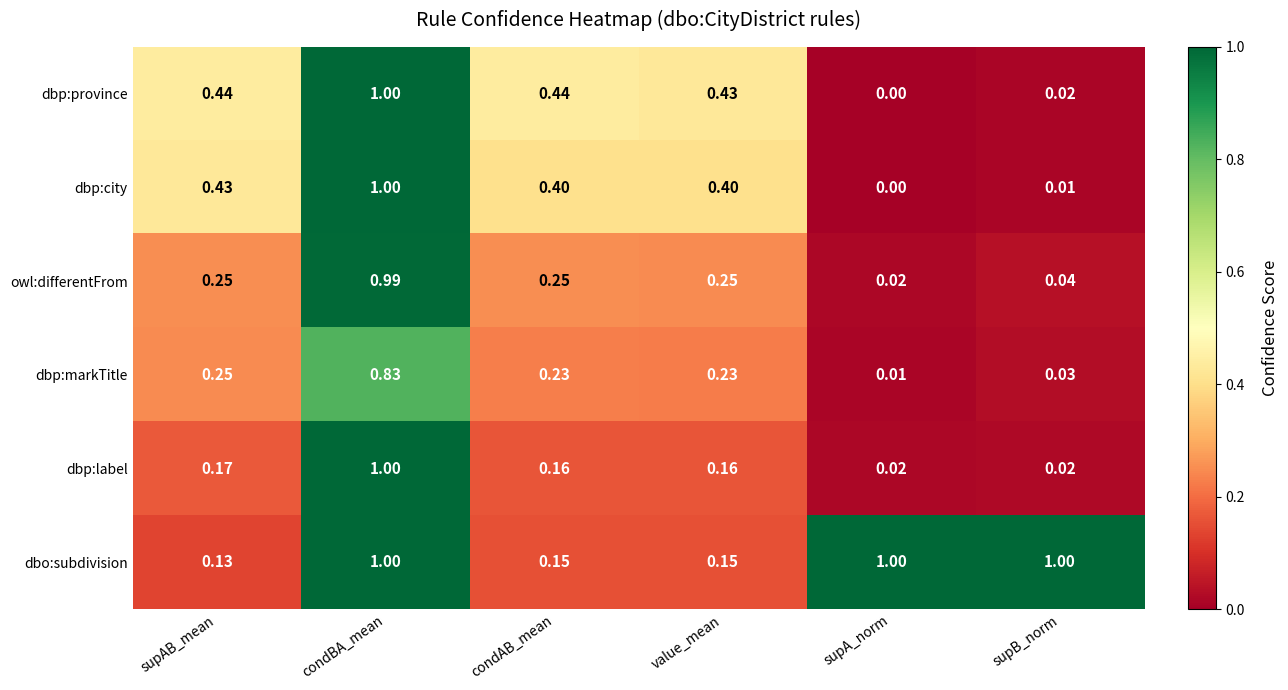

At which label is dbp:markTitle closest to 0?

supA_norm